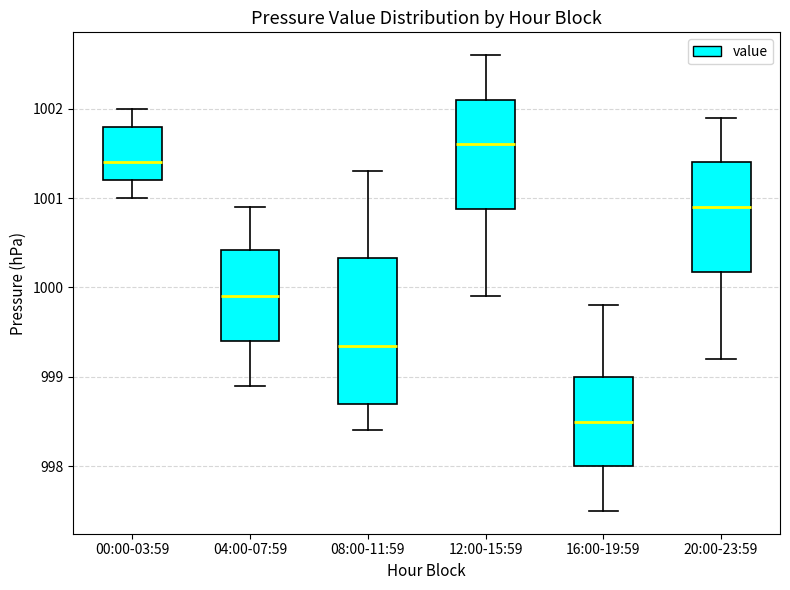

Which box is the tallest, from its lower edge to its upper edge?

08:00-11:59